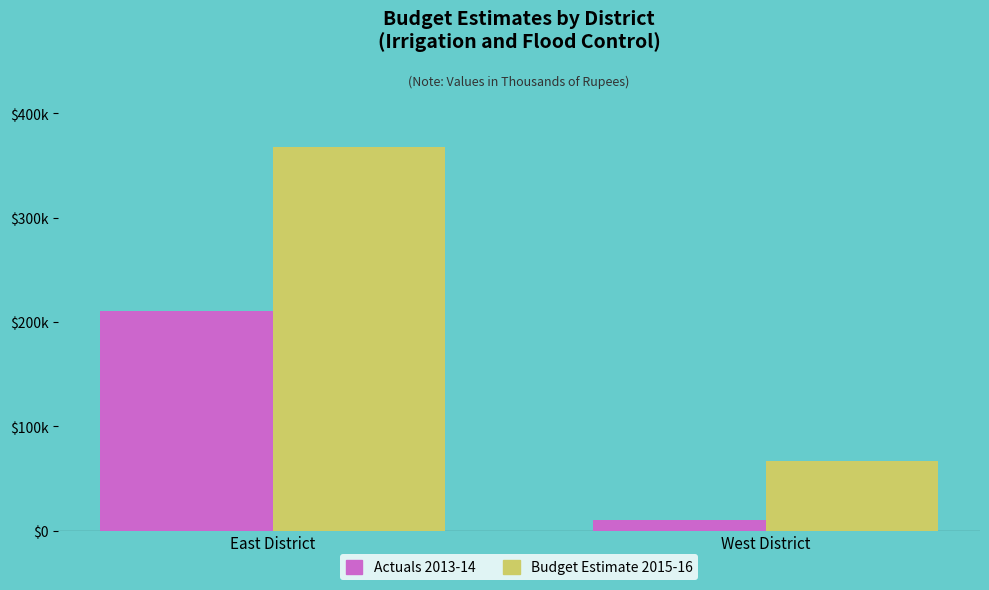

What is the value of the Budget Estimate 2015-16 bar at the 1st from the left?

367999